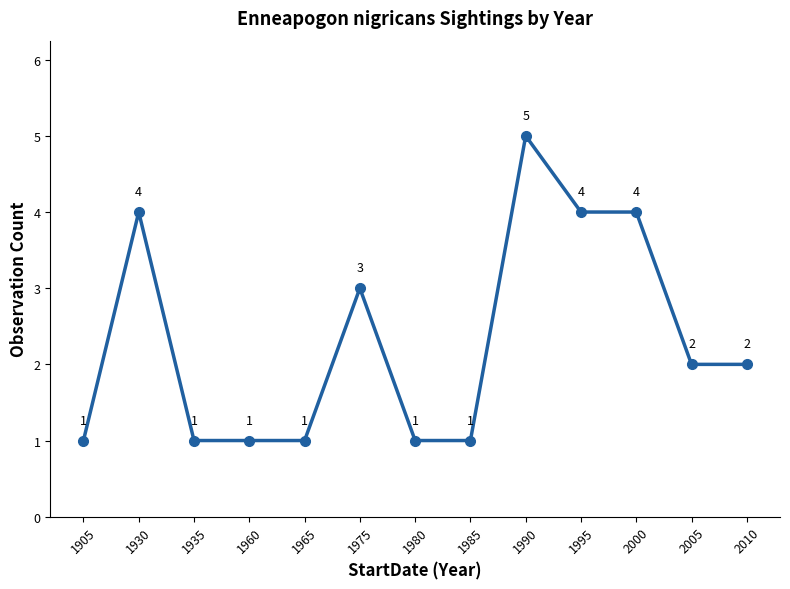

Reading right to left, list all the values displayed in this chart.

2	2	4	4	5	1	1	3	1	1	1	4	1